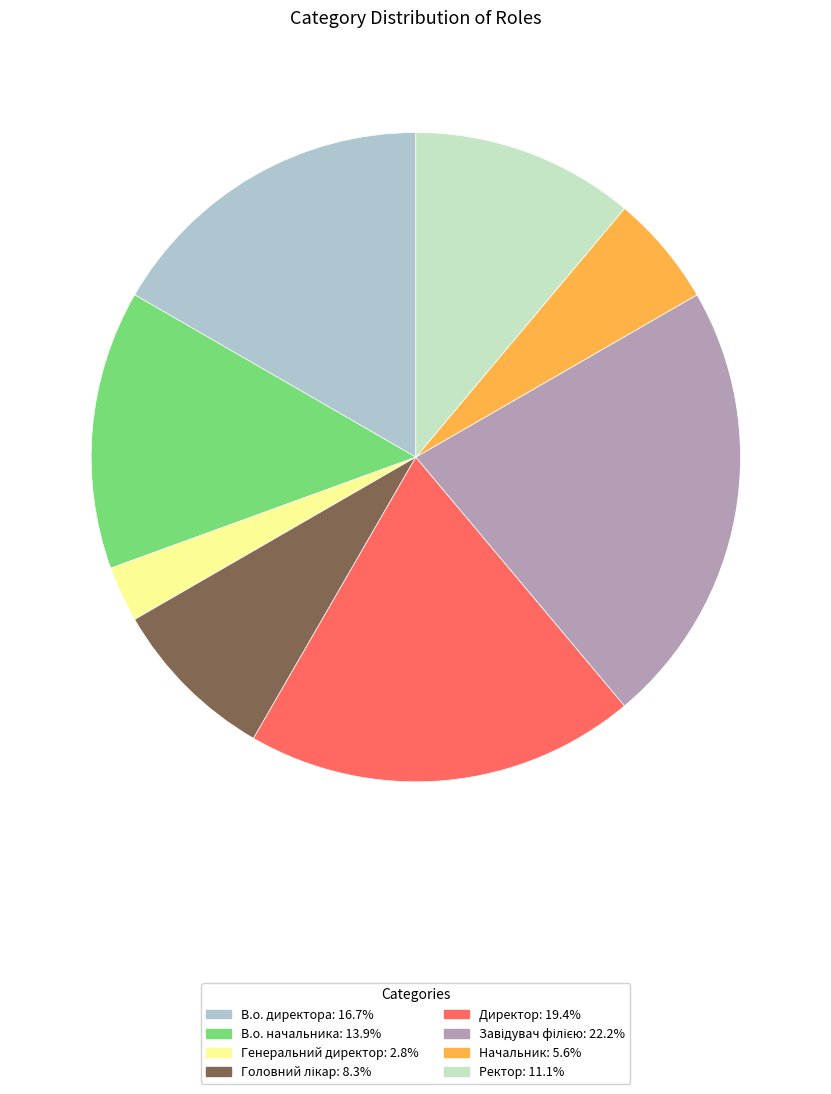

The Ректор slice represents 17% of the pie. True or false?

False